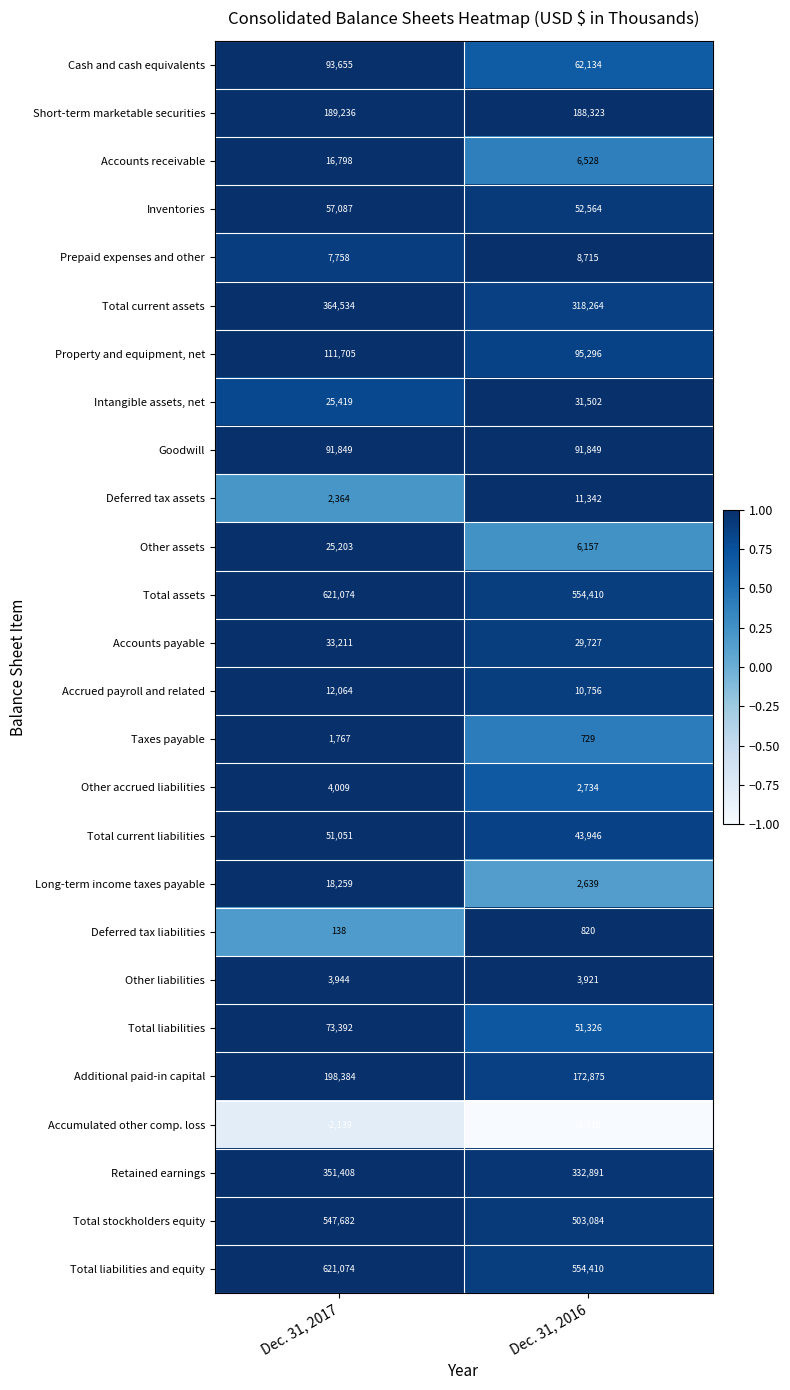

The Retained earnings series shows 212030 at Dec. 31, 2016. True or false?

False